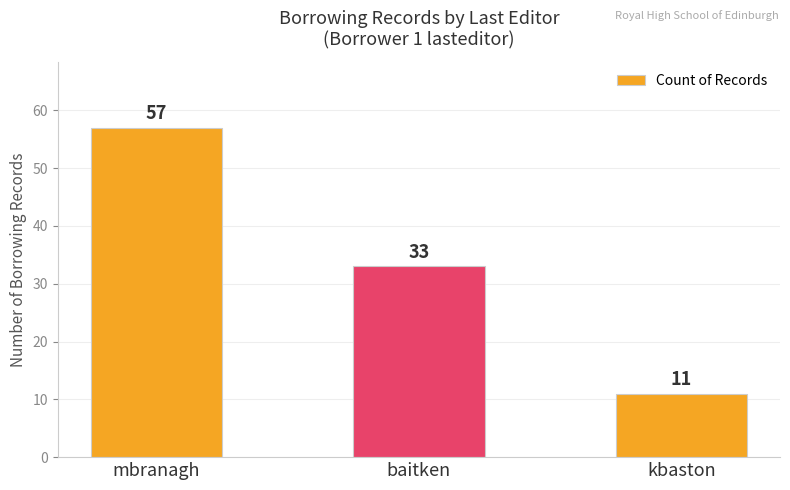

At which category does the chart reach its peak across all series?

mbranagh